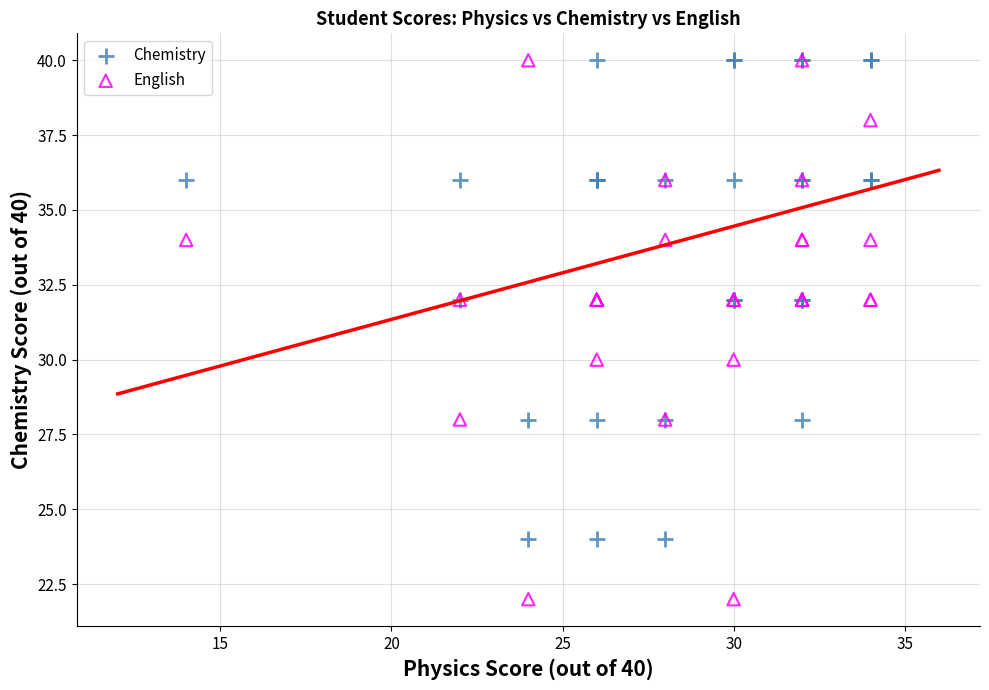

What is the X range (max minus min) for the scatter plot?

20